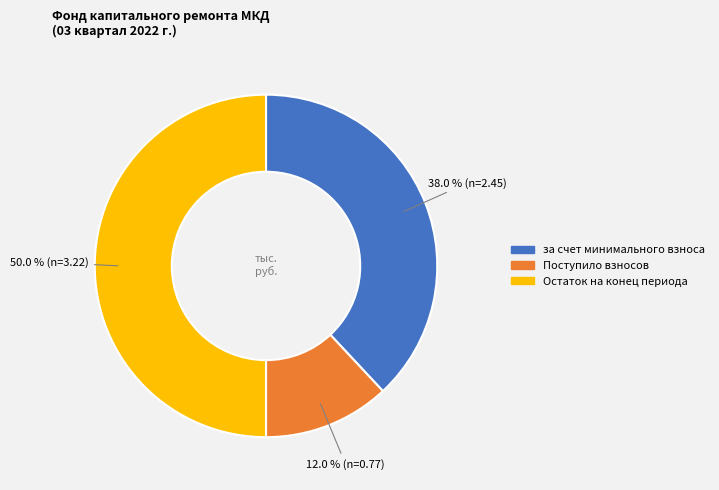

Count the number of slices in the pie.

3